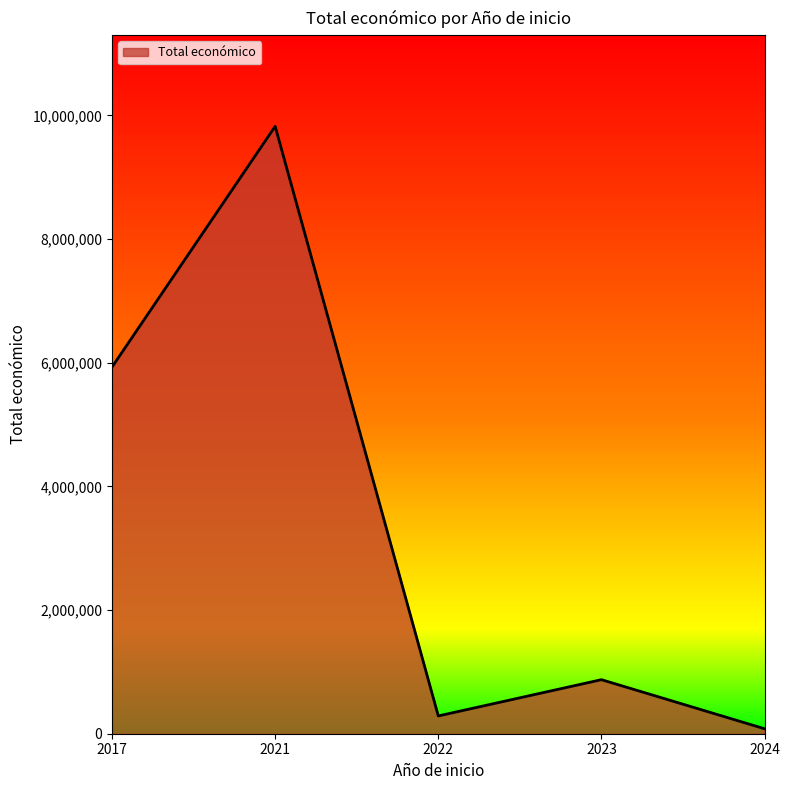

Is it true that the value at 2023 is 418945?

False